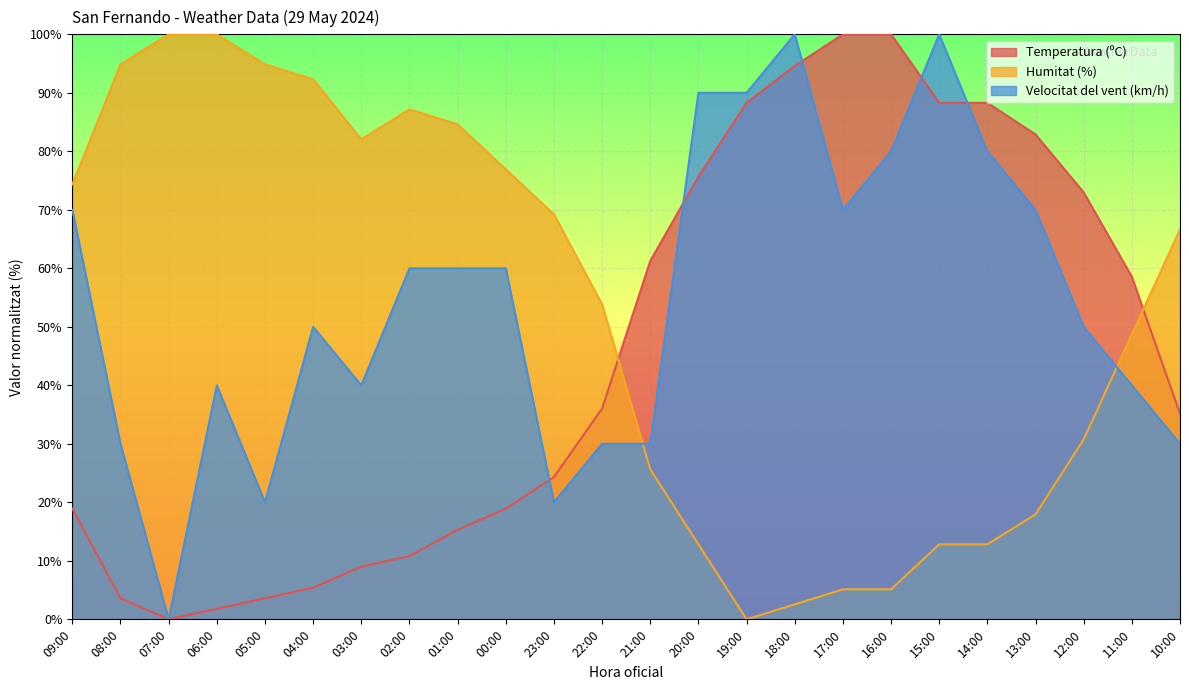

How many data points in Velocitat del vent (km/h) are less than 60?

12